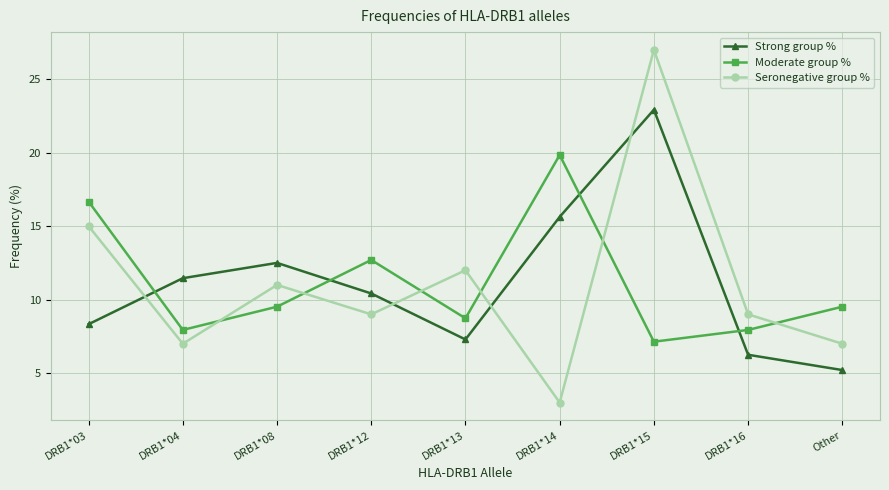

Which series has the largest range (max minus min)?

Seronegative group %